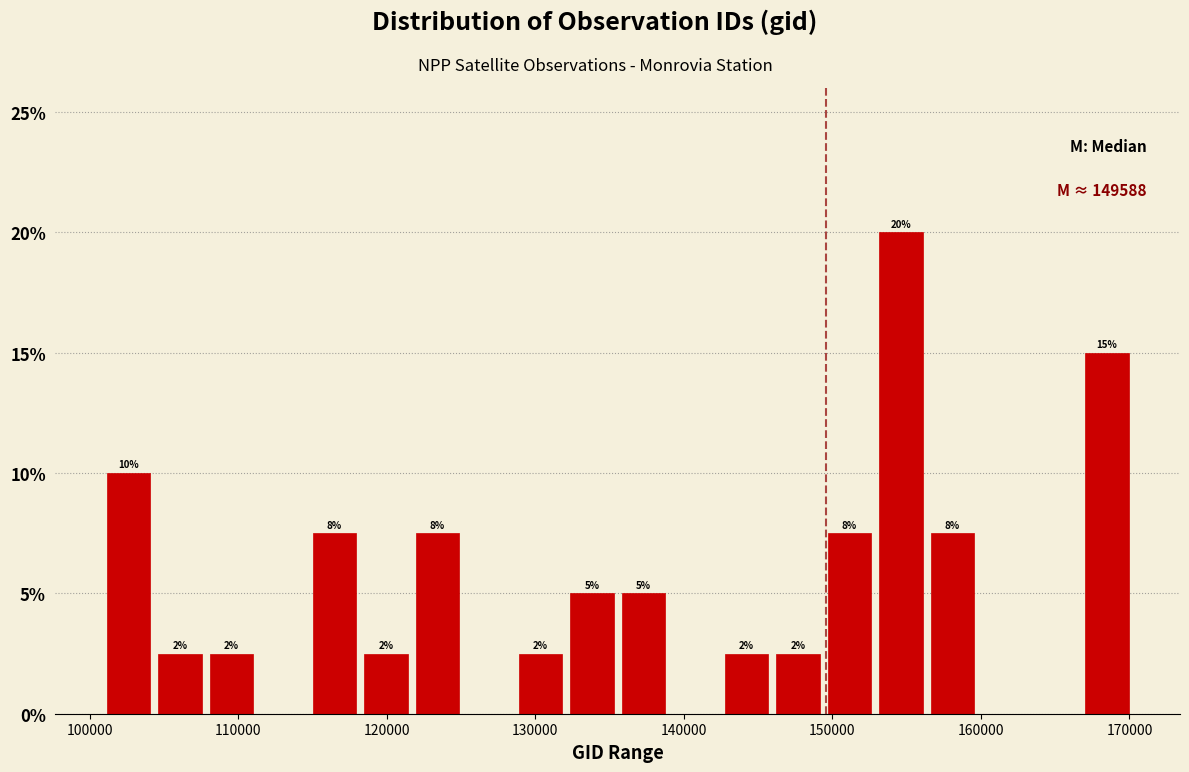

Read against the x-axis, roughly where is the centre of the tallest bar?

155000